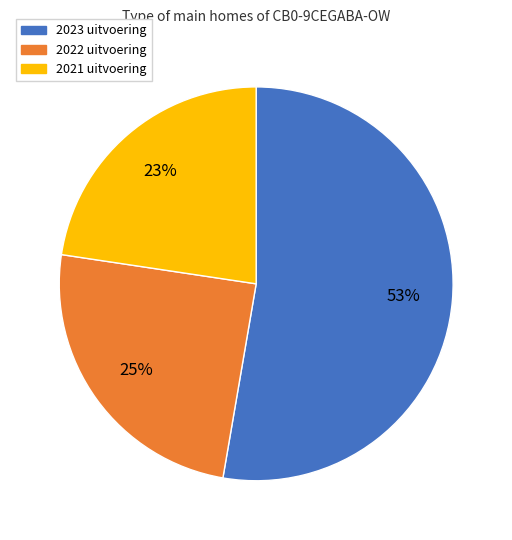

Count the number of slices in the pie.

3